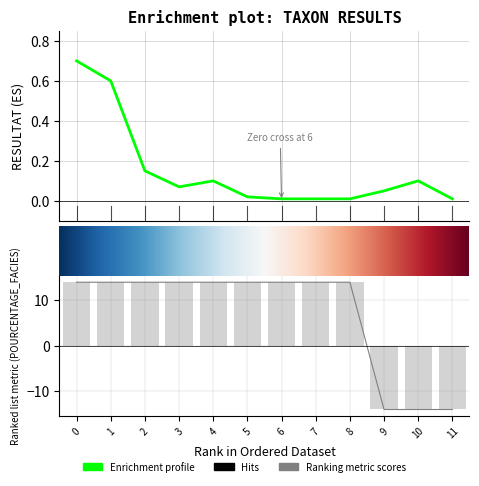

Reading left to right, extract all data points from this chart.

RESULTAT: 0.7	0.6	0.1	0.1	0.1	0.0	0.0	0.0	0.0	0.1	0.1	0.0
POURCENTAGE_FACIES: 14.0	14.0	14.0	14.0	14.0	14.0	14.0	14.0	14.0	-14.0	-14.0	-14.0